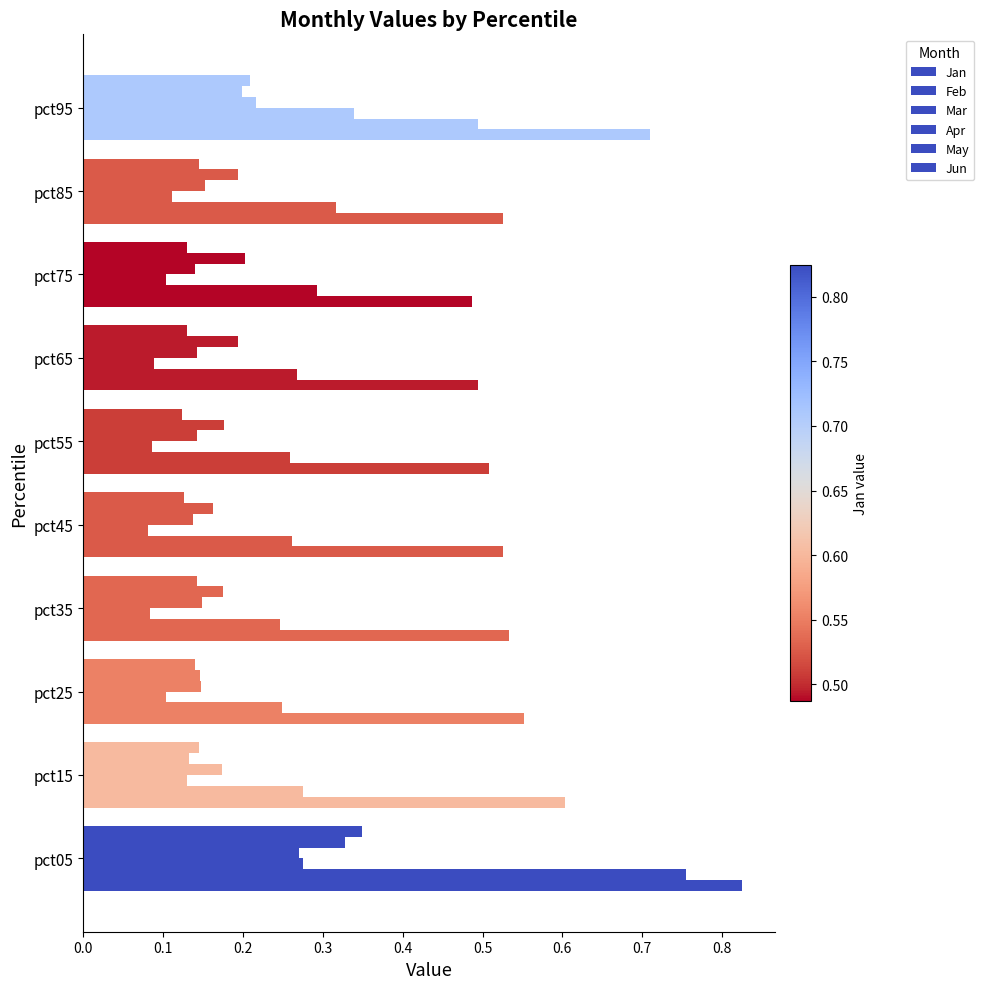

How many categories are shown in the chart?

10